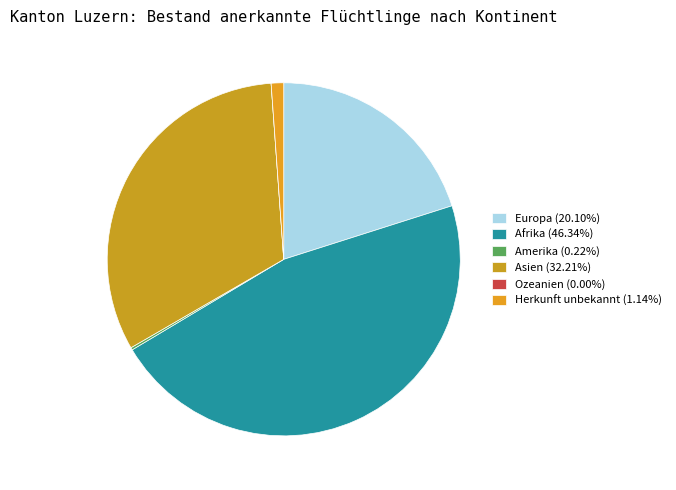

Between Herkunft unbekannt and Afrika, which is larger?

Afrika